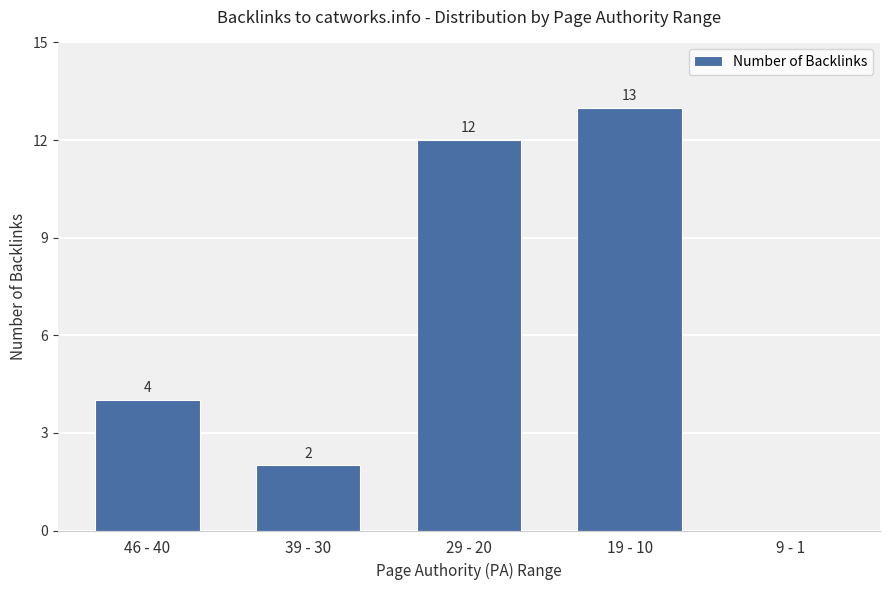

Where is the data nearest to the value 6?

46 - 40